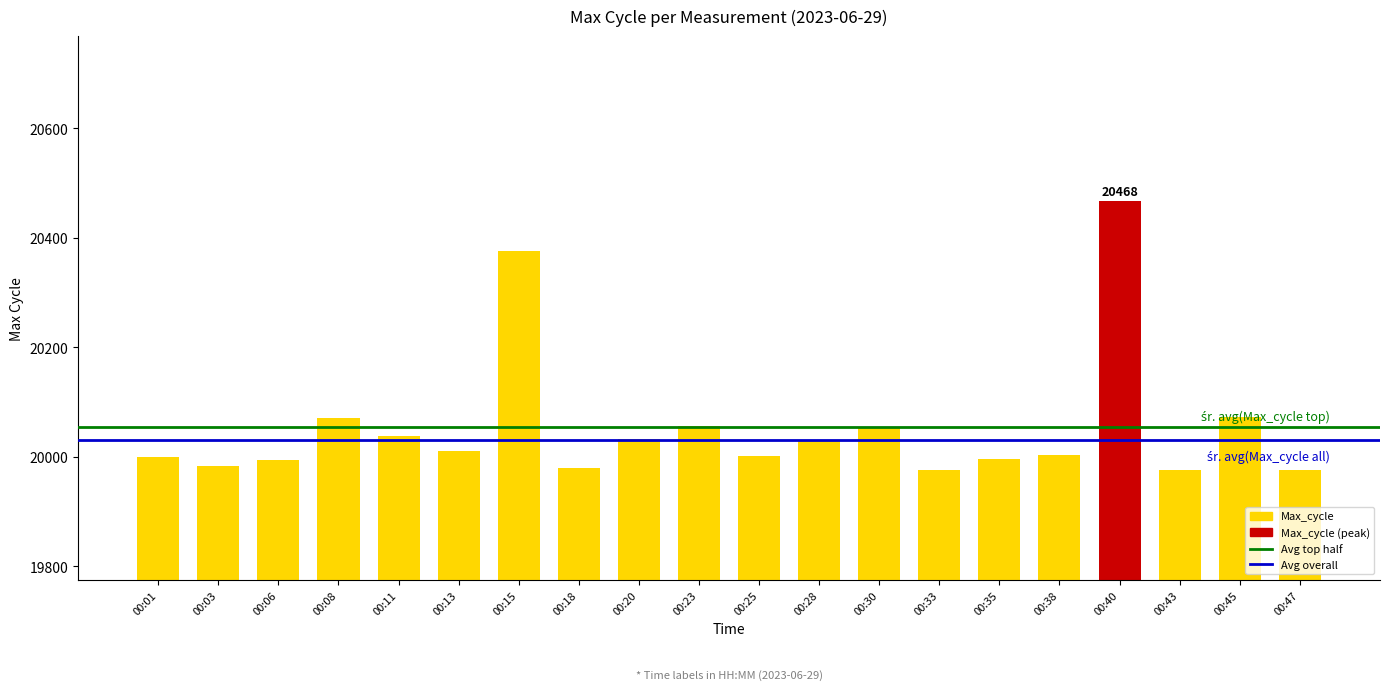

What is the maximum value shown in the chart?

20468